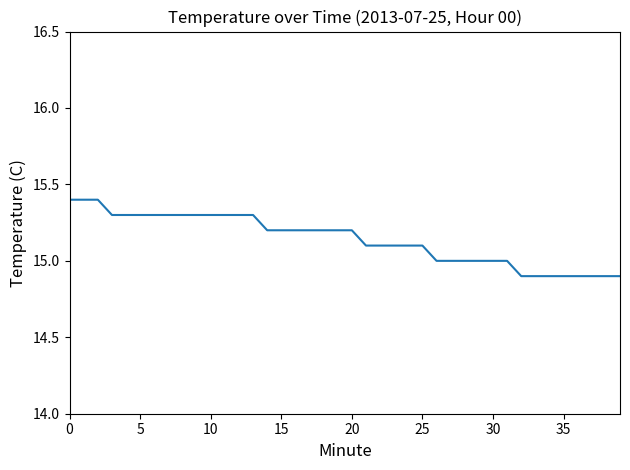

What is the difference between the maximum and minimum values?

0.5